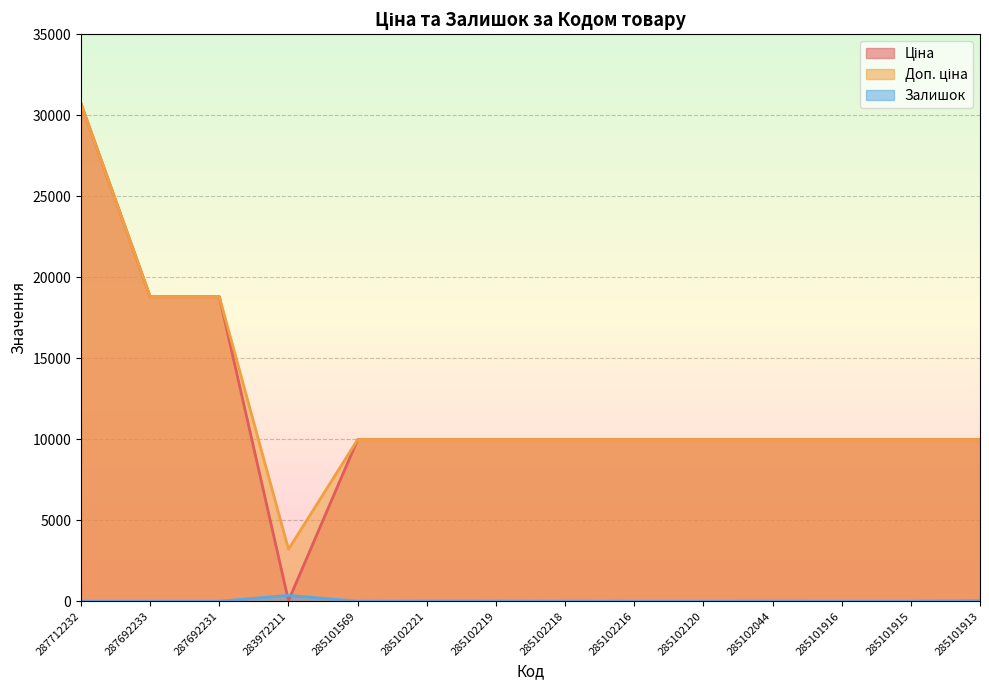

What is the average value of the Доп. ціна series?

12233.3